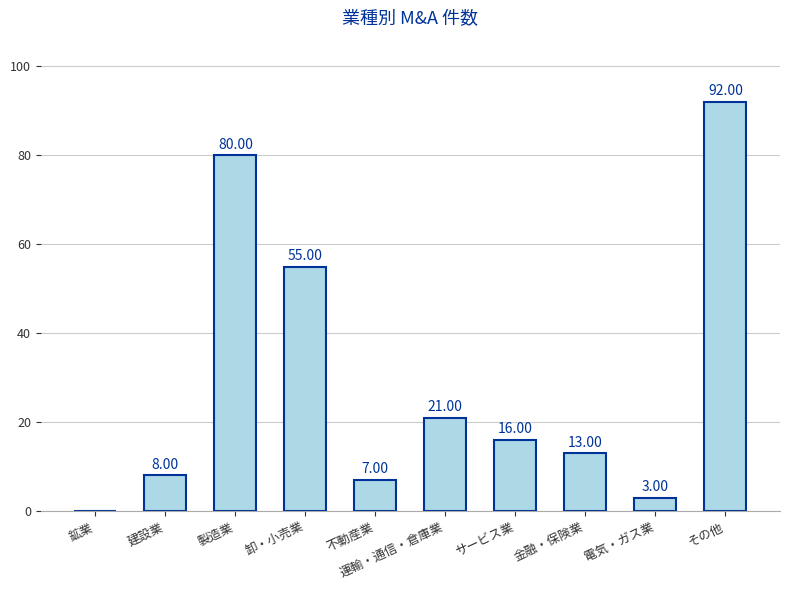

How many categories are shown in the chart?

10